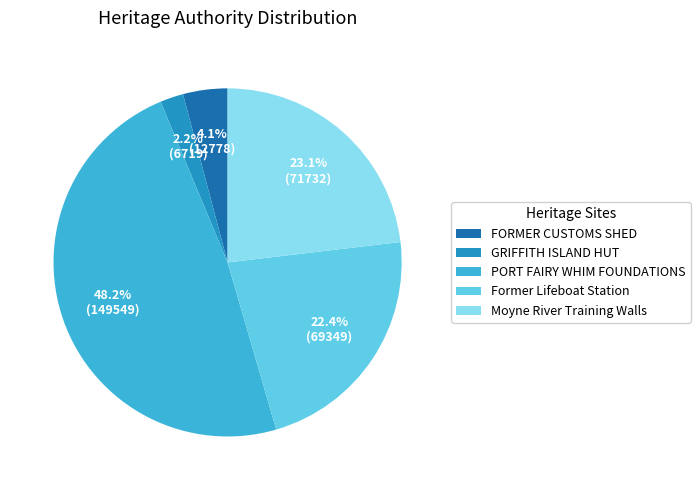

Approximately how many times larger is the value at FORMER CUSTOMS SHED compared to GRIFFITH ISLAND HUT?

1.9